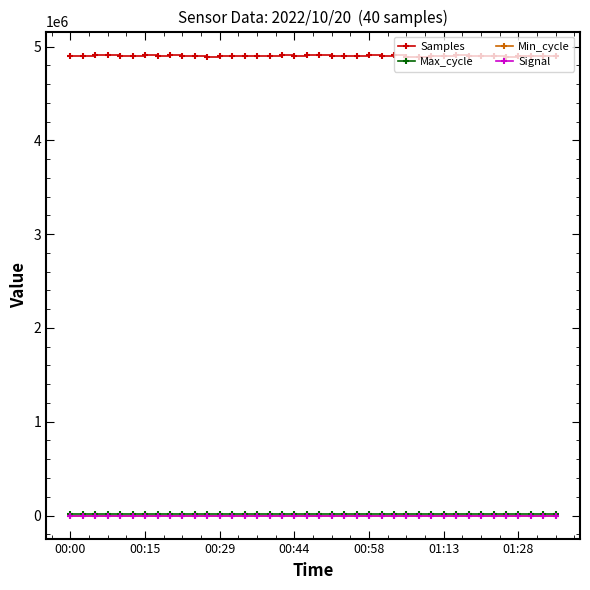

What is the maximum value shown in the chart?

4913891